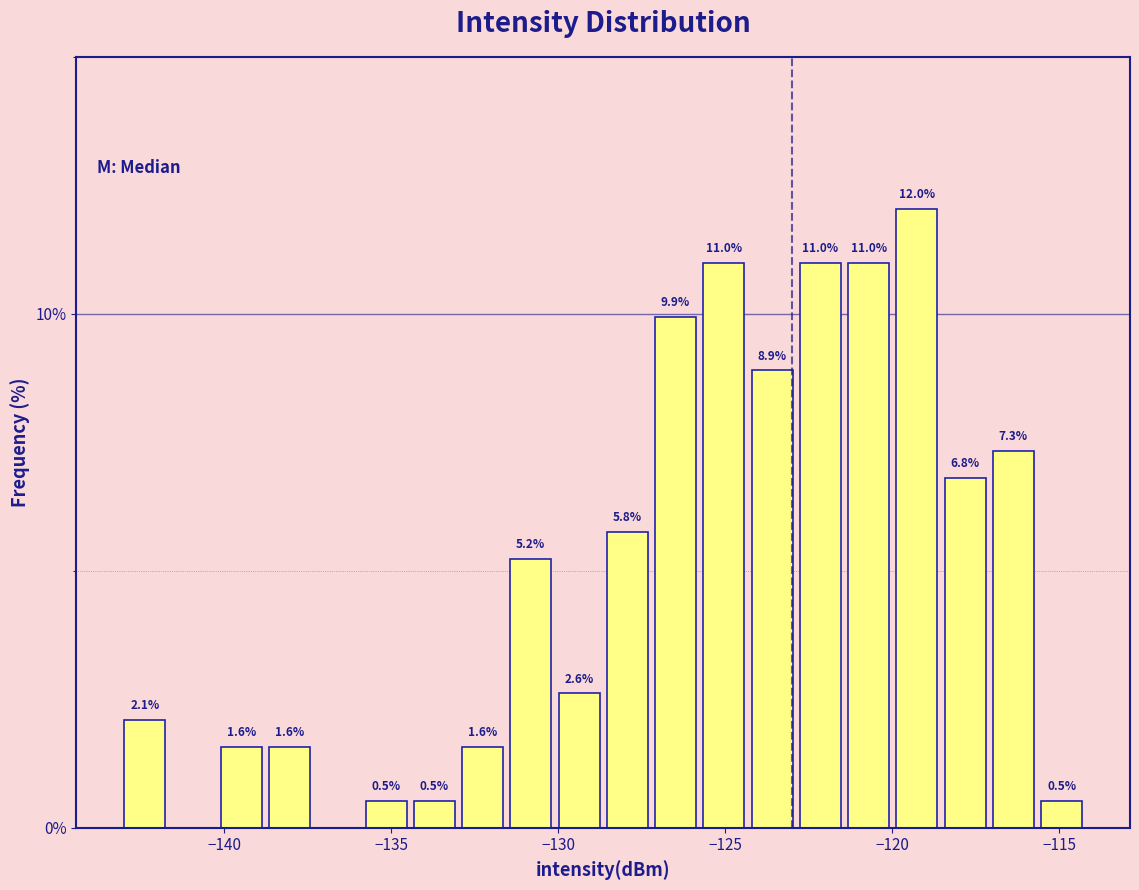

Around what value on the x-axis is the tallest bar? Give the approximate position of its centre, as read against the axis.

-119.5